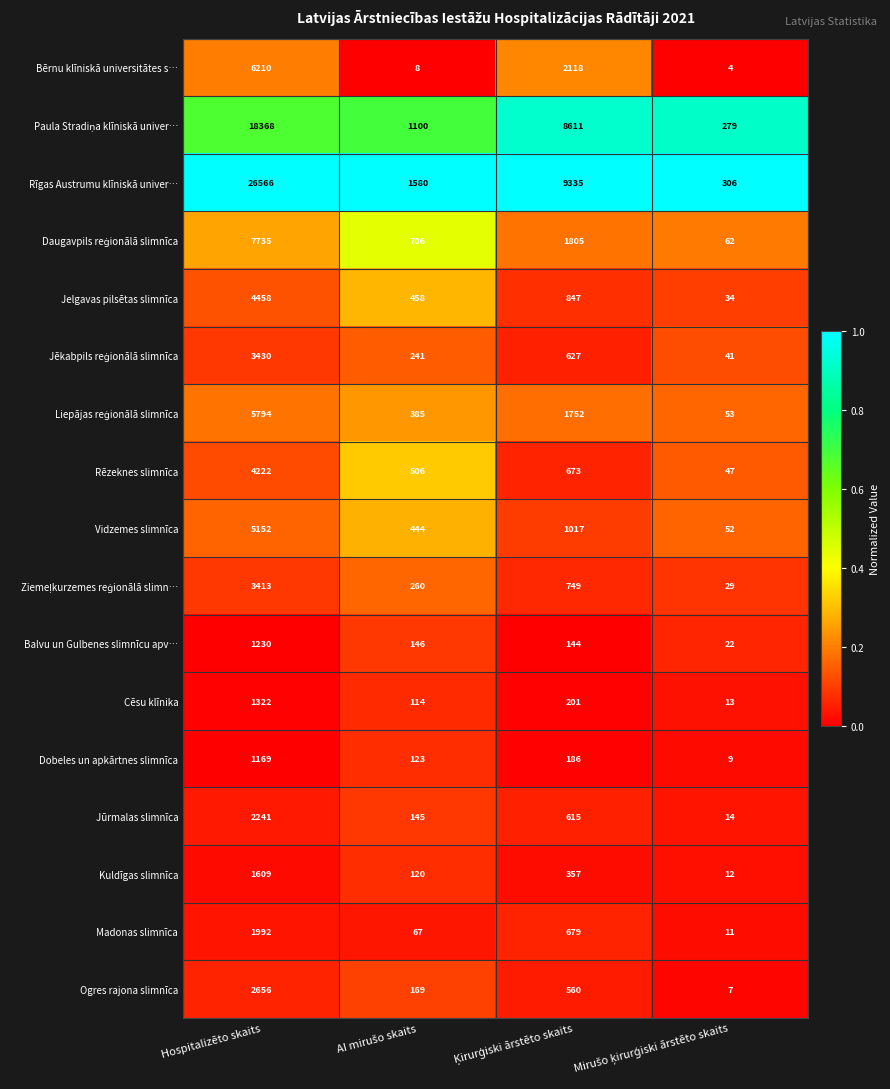

Which series has the largest total across all categories?

Rīgas Austrumu klīniskā univer…